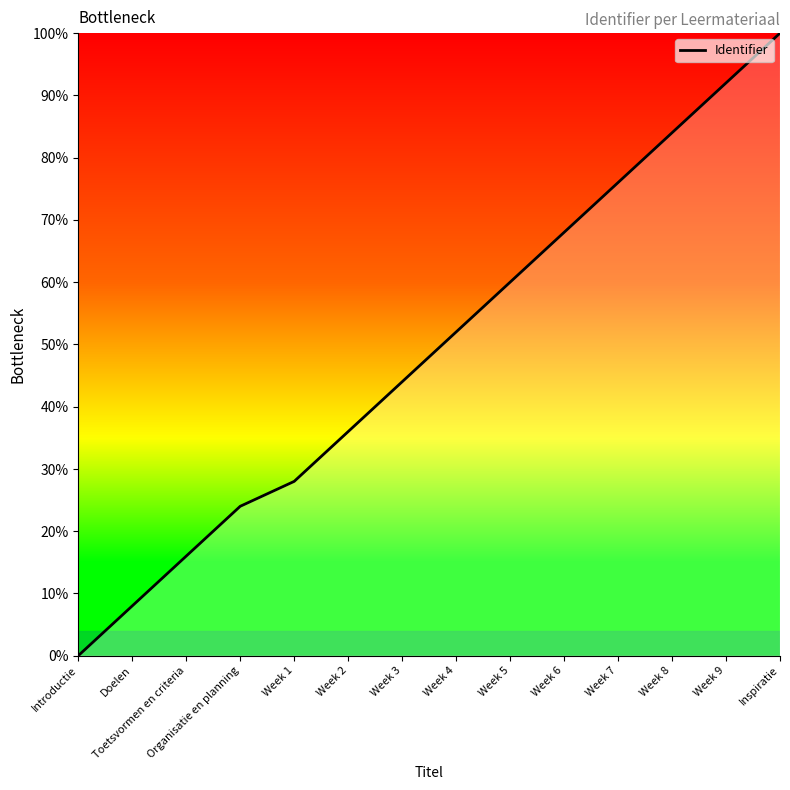

What is the difference between the second highest and minimum values?

92.0